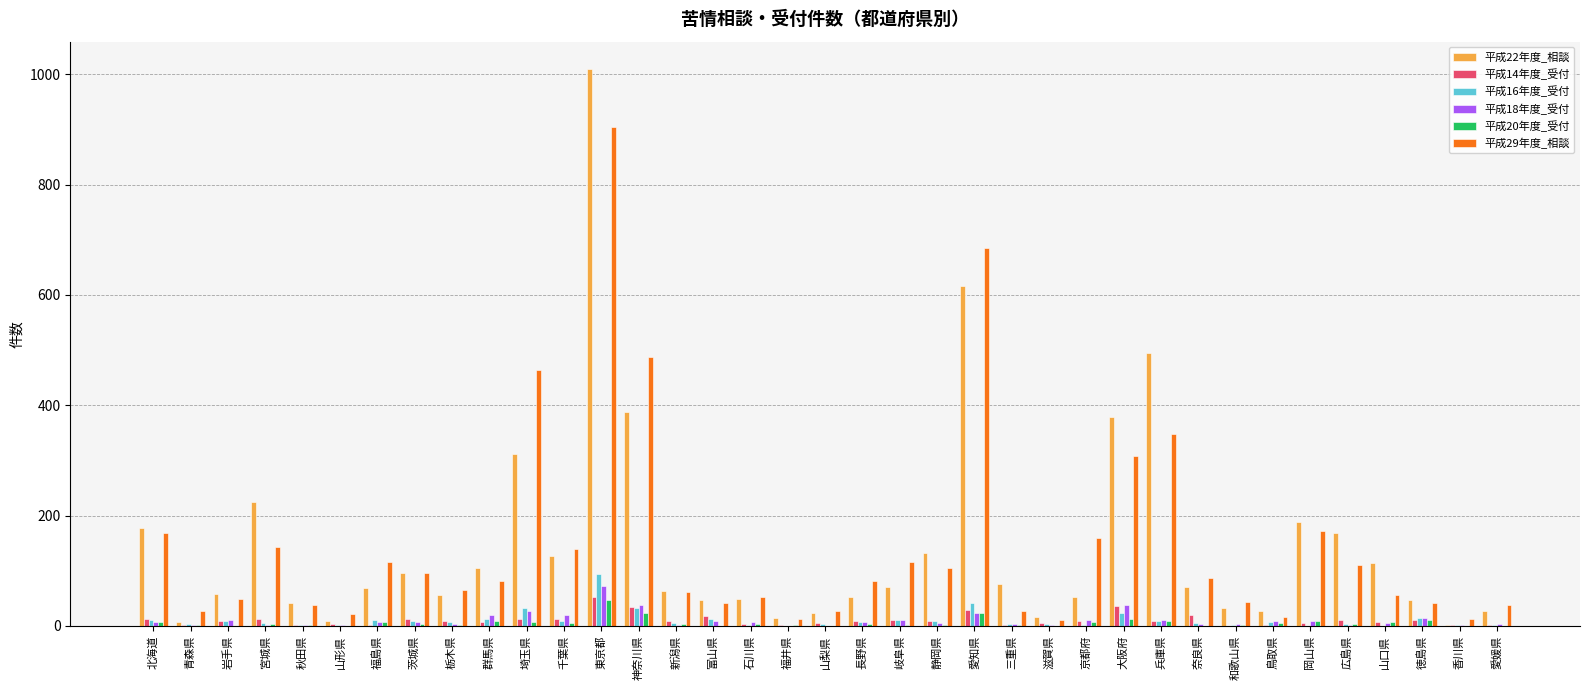

Is it true that 平成29年度_相談 equals 80 at 岡山県?

False